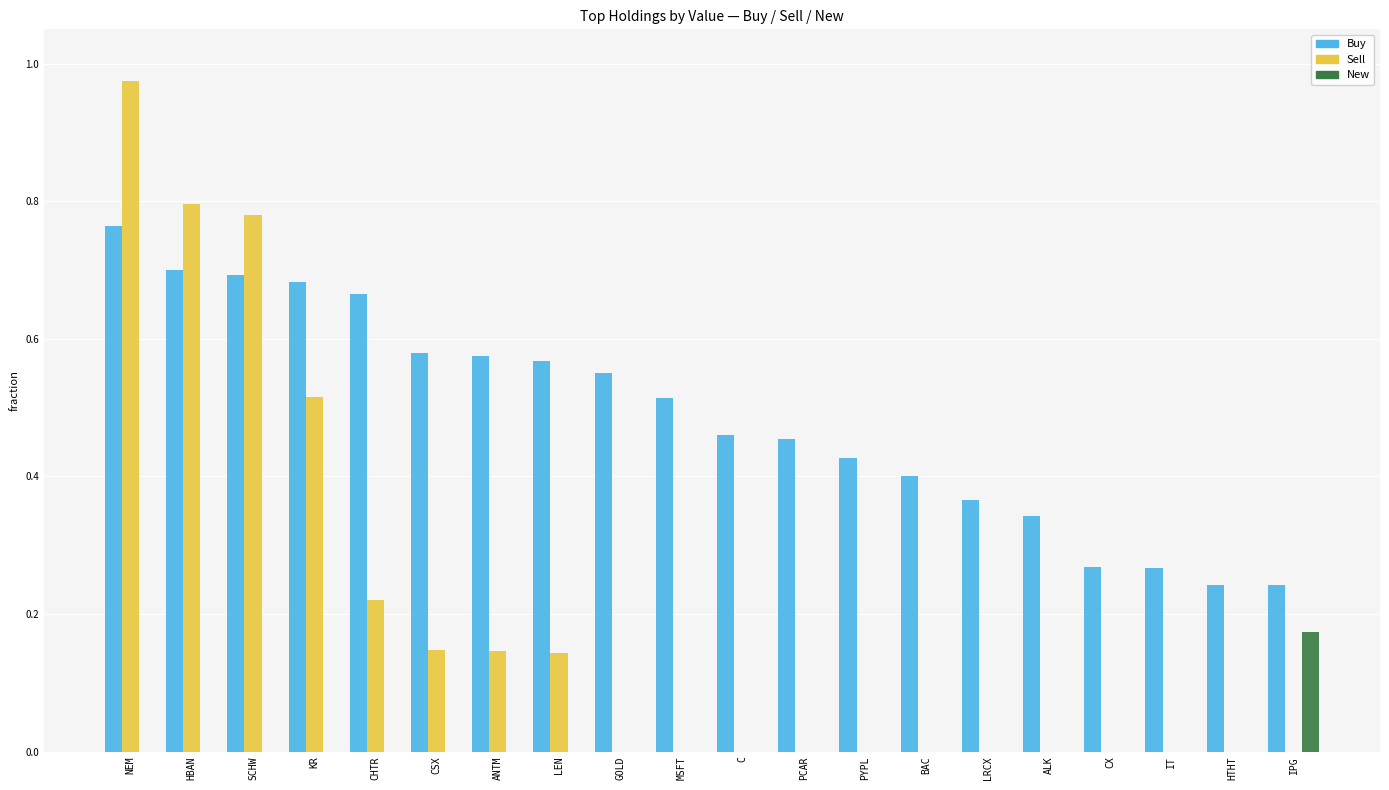

Which series changed the most between KR and IPG?

Sell